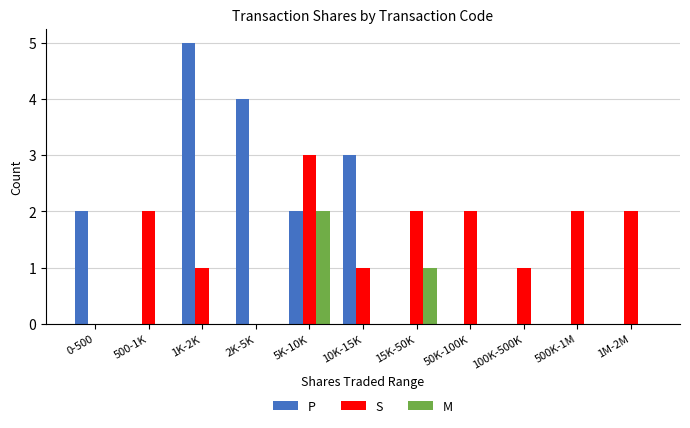

At which label does M reach its peak?

5K-10K